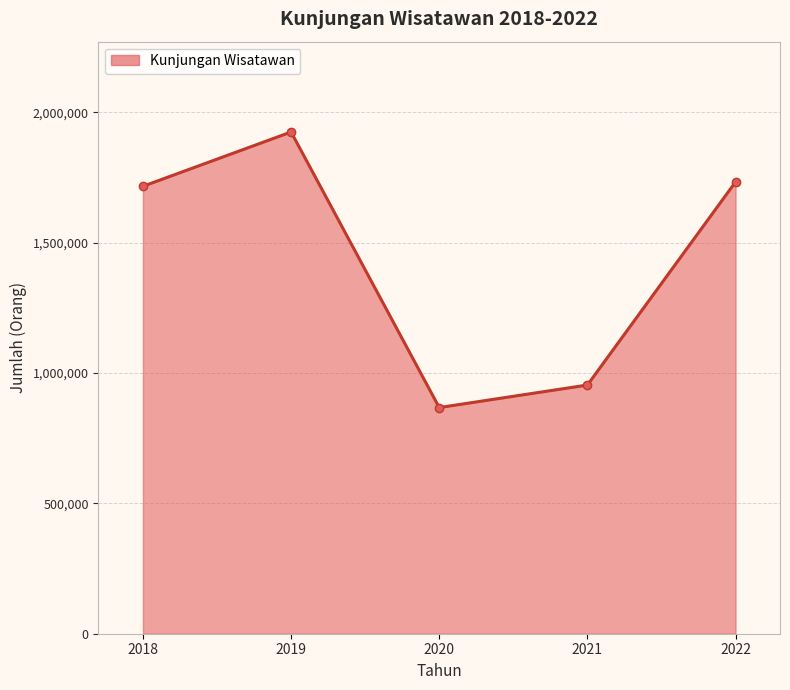

The chart shows a value of 953844 at 2021. True or false?

True